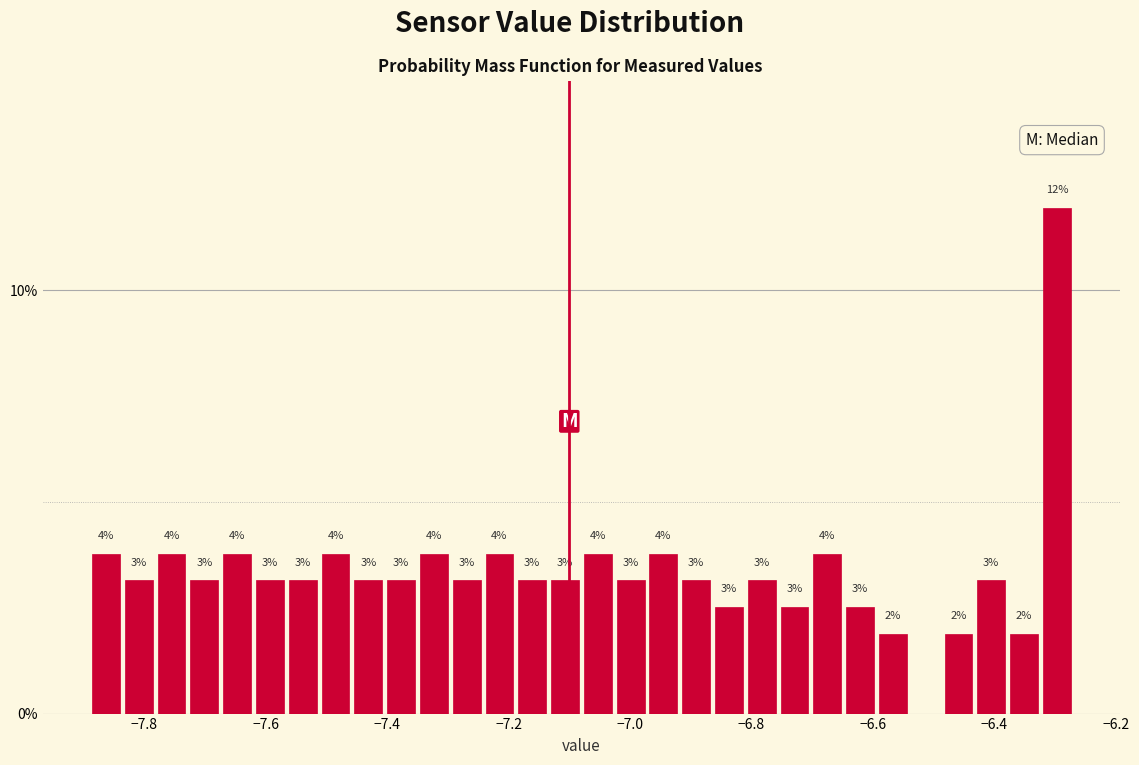

Read against the x-axis, roughly where is the centre of the tallest bar?

-6.30